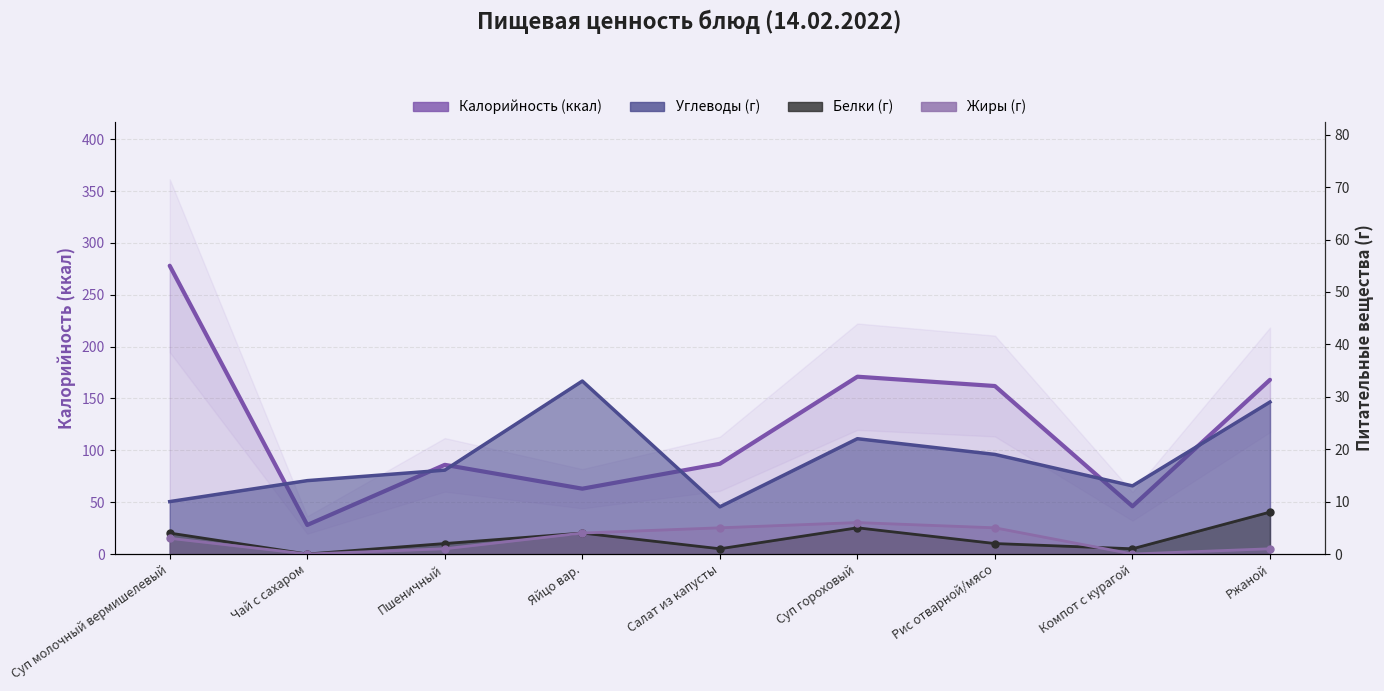

Which category has the highest value across all series?

Суп молочный вермишелевый